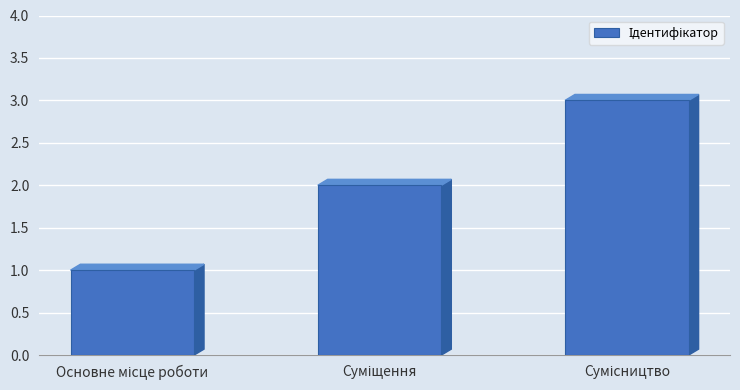

What is the sum of all values?

6